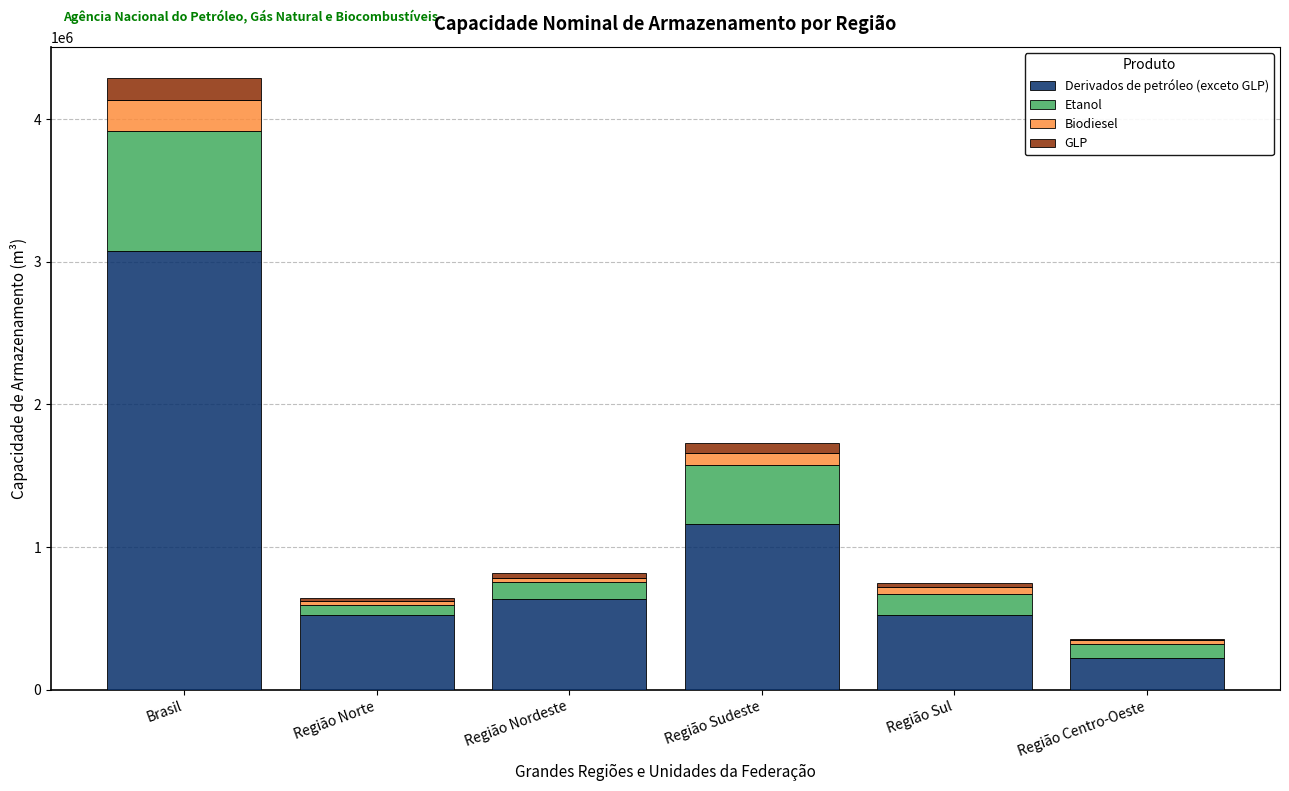

At which category is the sum across all series the highest?

Brasil